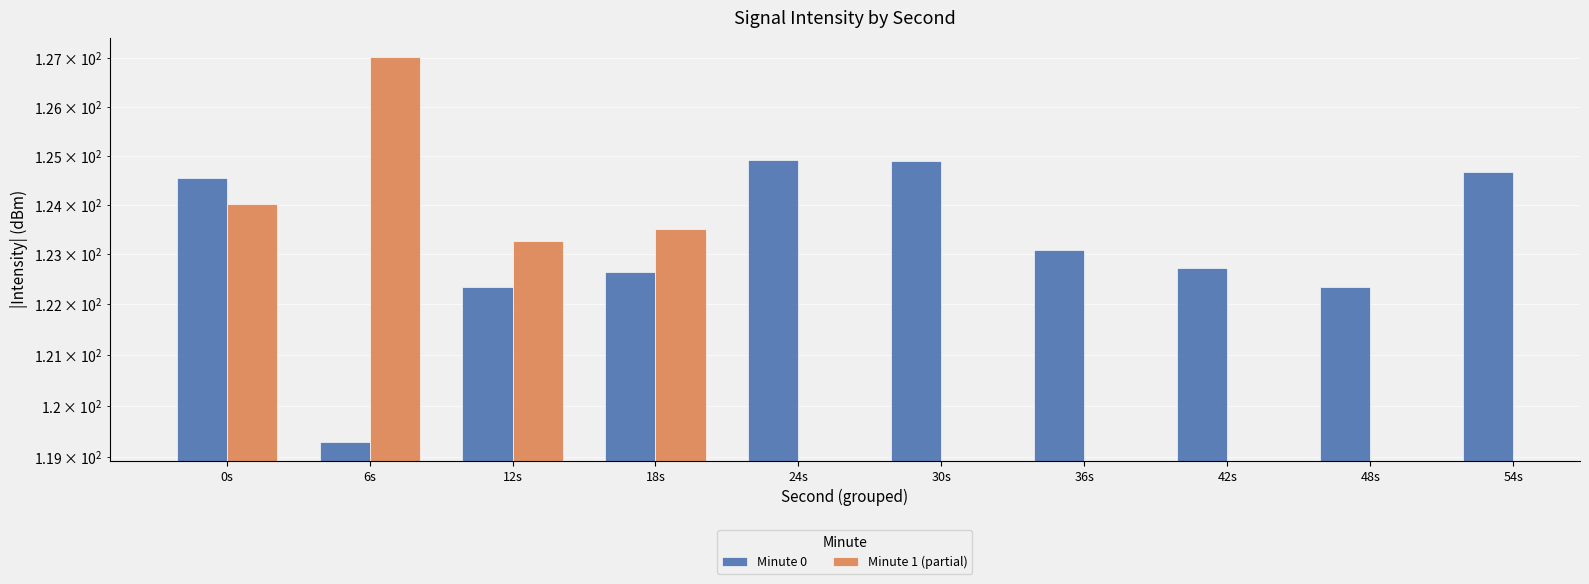

Are the bars horizontal?

No